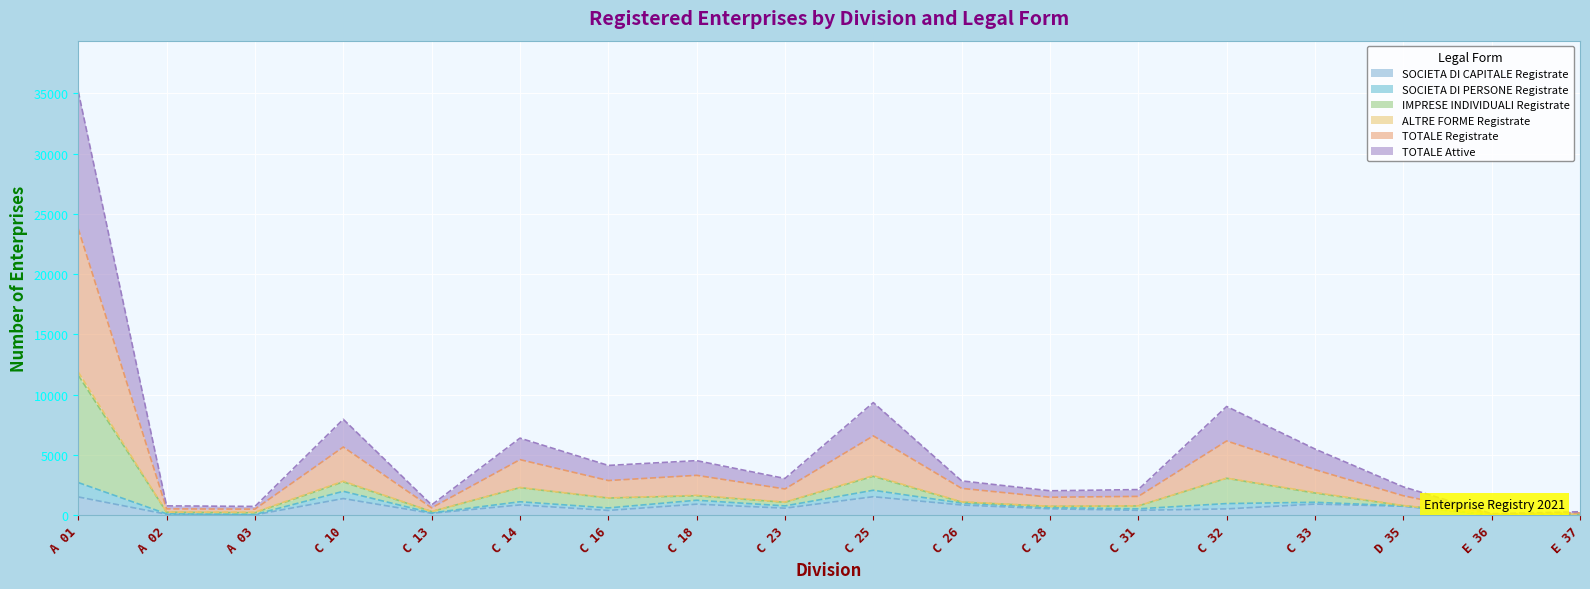

True or false: IMPRESE INDIVIDUALI Registrate has more than 0 interior local peaks.

True